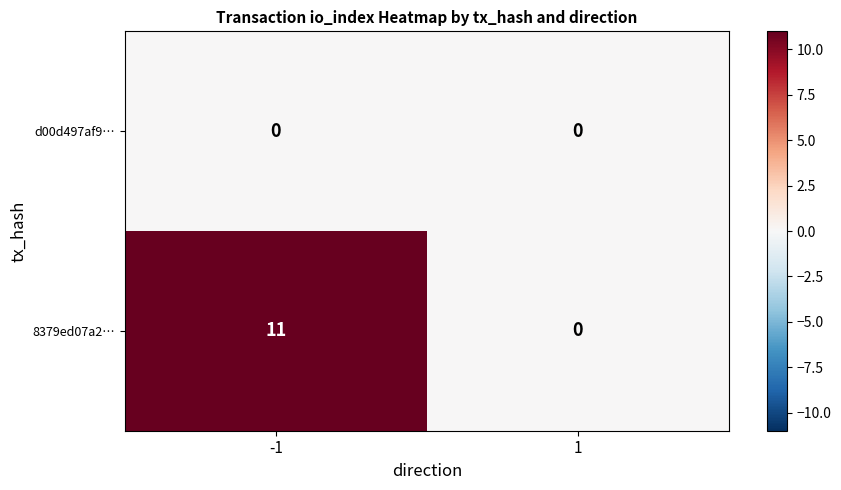

What is the spread (max minus min) of values at -1?

11